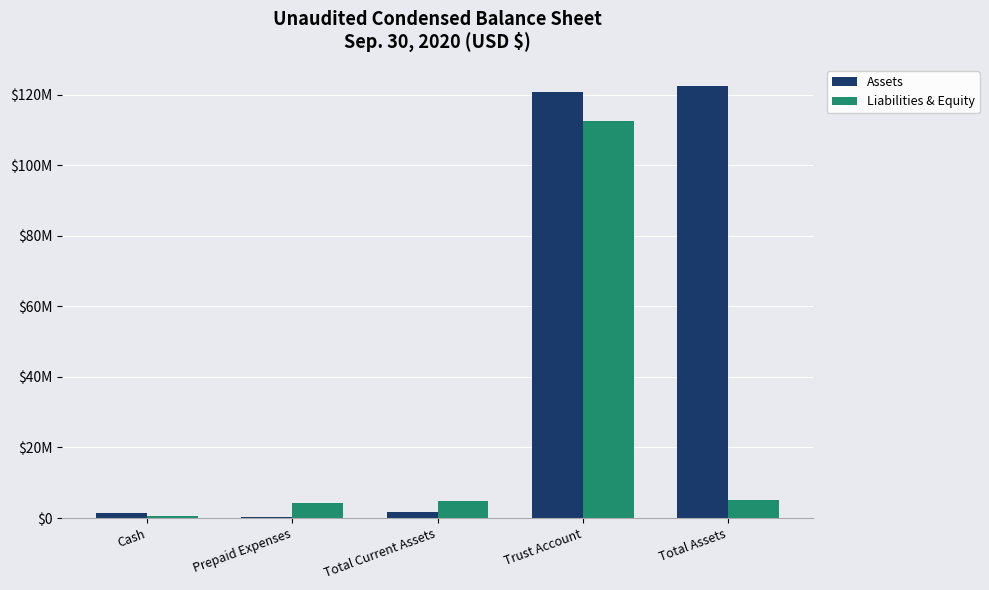

What is the label of the 1st bar from the right?

Total Assets